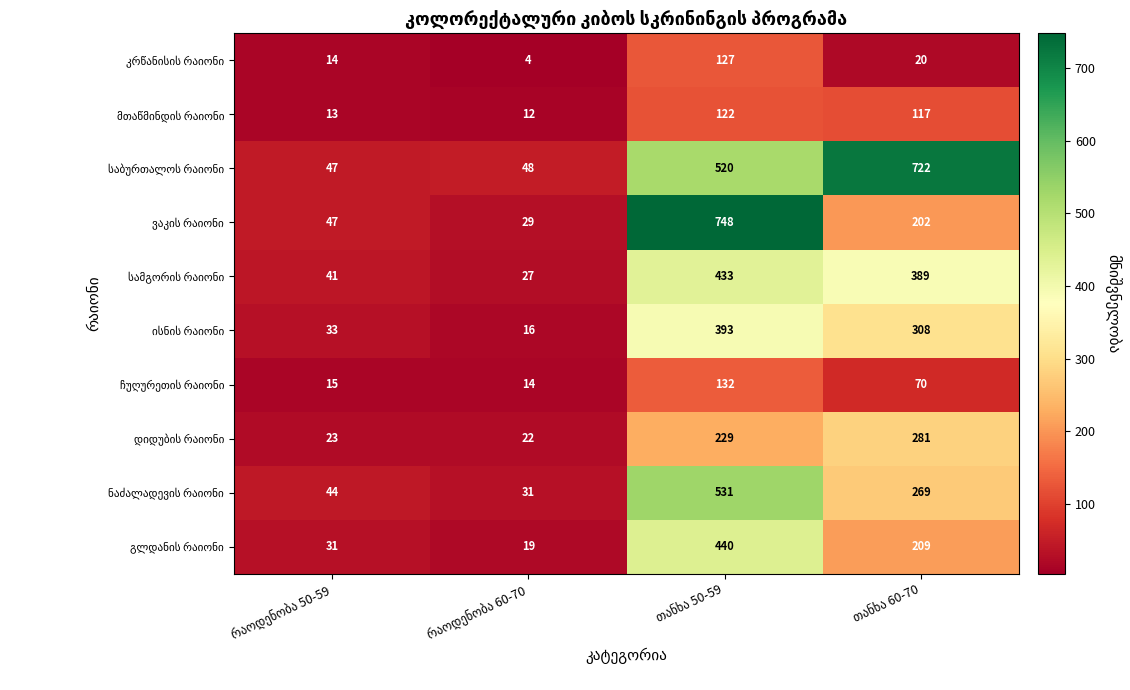

How many distinct data groups are displayed?

10